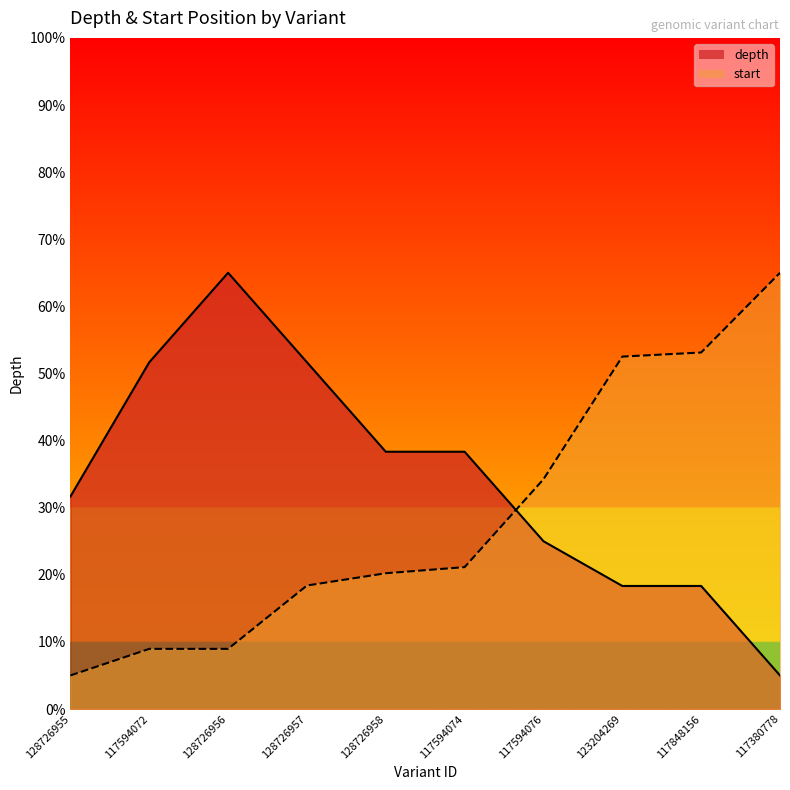

What is the average value of the depth series?

34.3